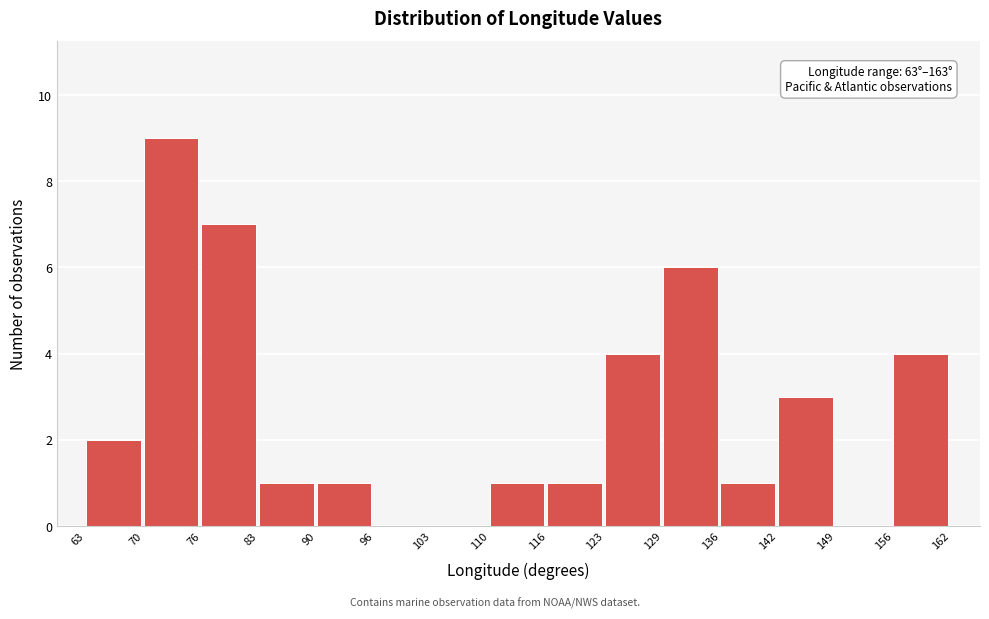

Over which range of the x-axis is the bar tallest?

70 to 76